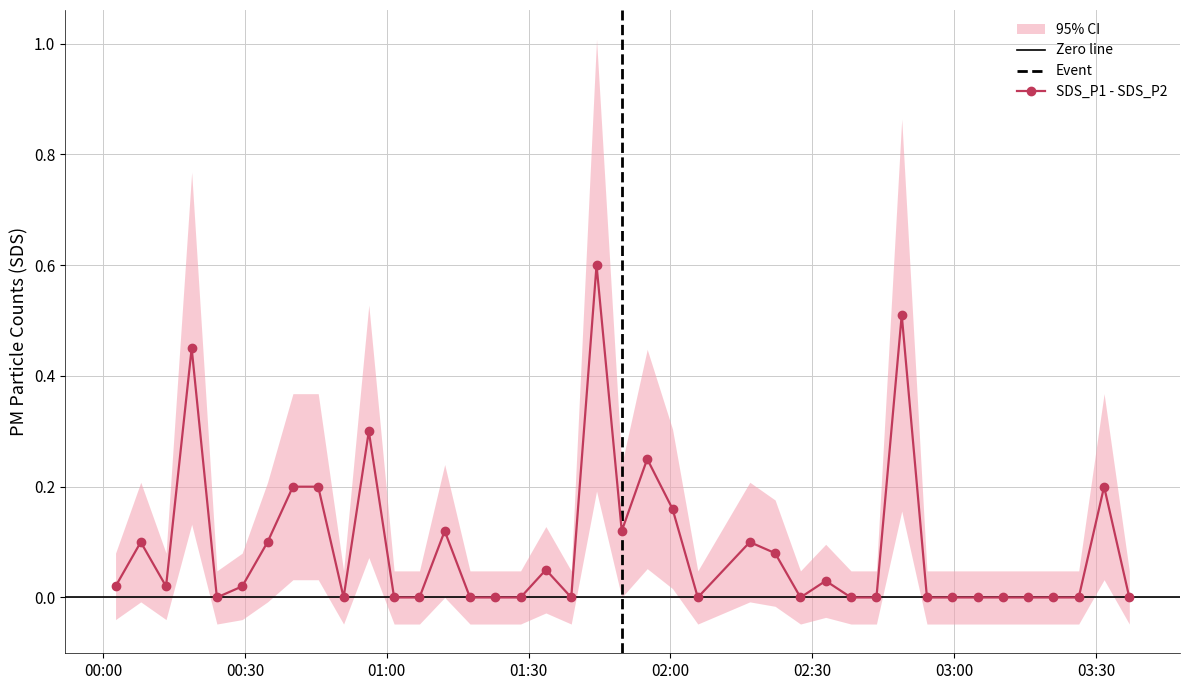

How many lines are shown in the chart?

2